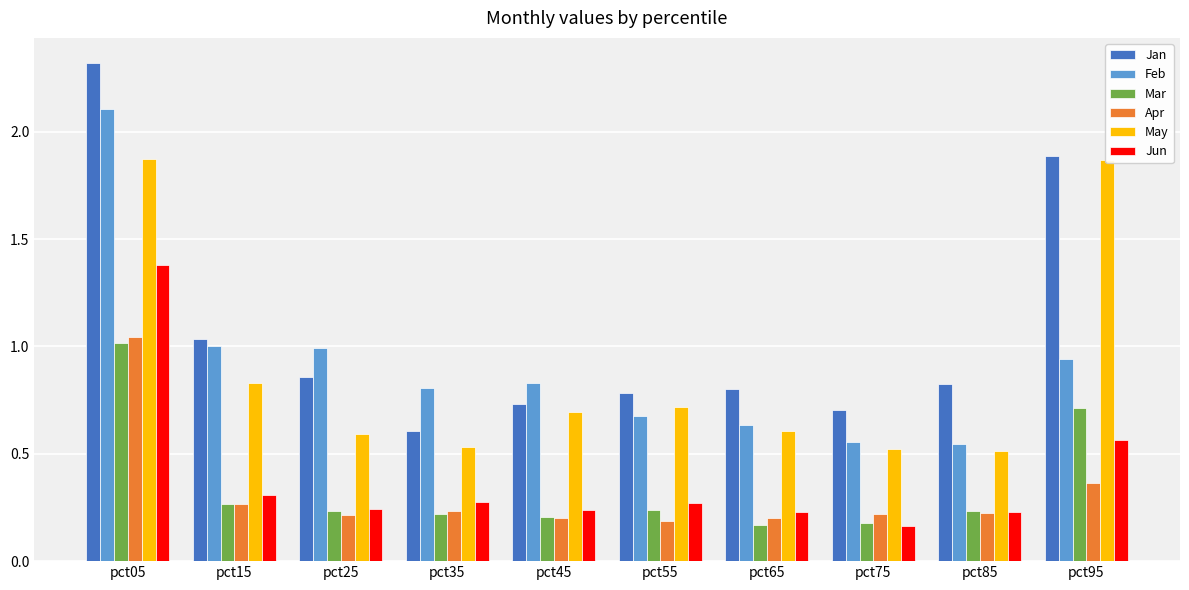

What is the spread (max minus min) of values at pct05?

1.3